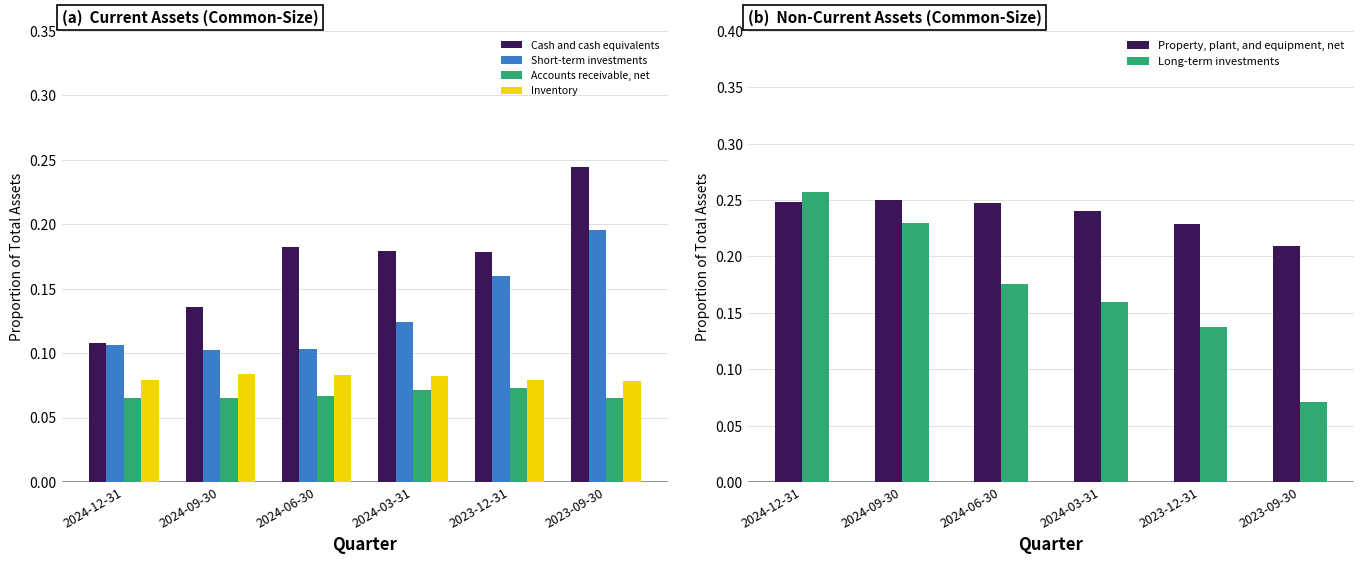

Which series changed the most between 2024-09-30 and 2024-06-30?

Long-term investments